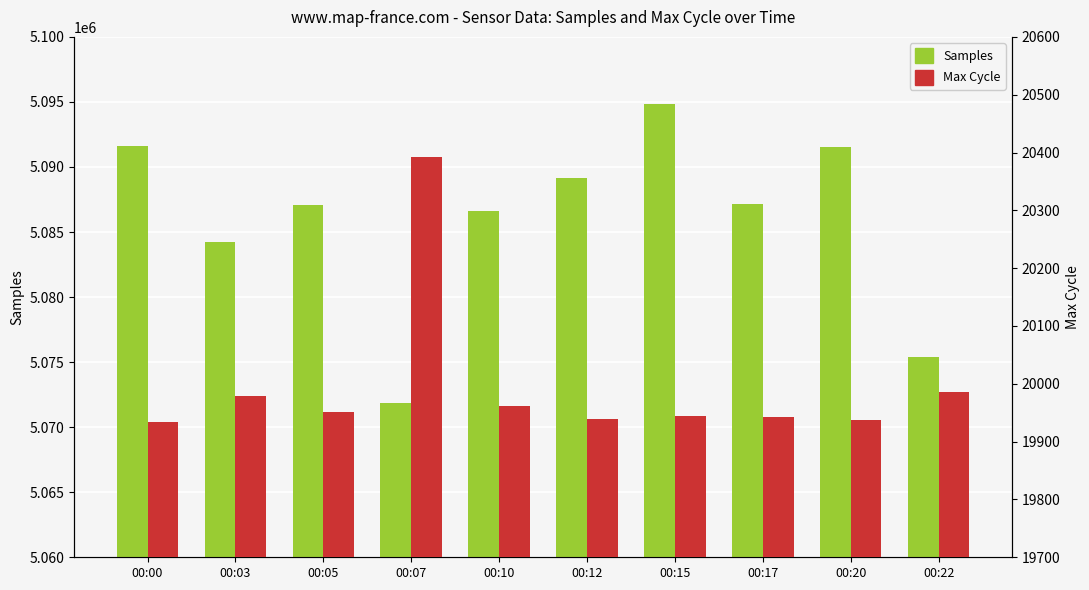

Rank the categories by Max Cycle value from lowest to highest.

00:00, 00:20, 00:12, 00:17, 00:15, 00:05, 00:10, 00:03, 00:22, 00:07